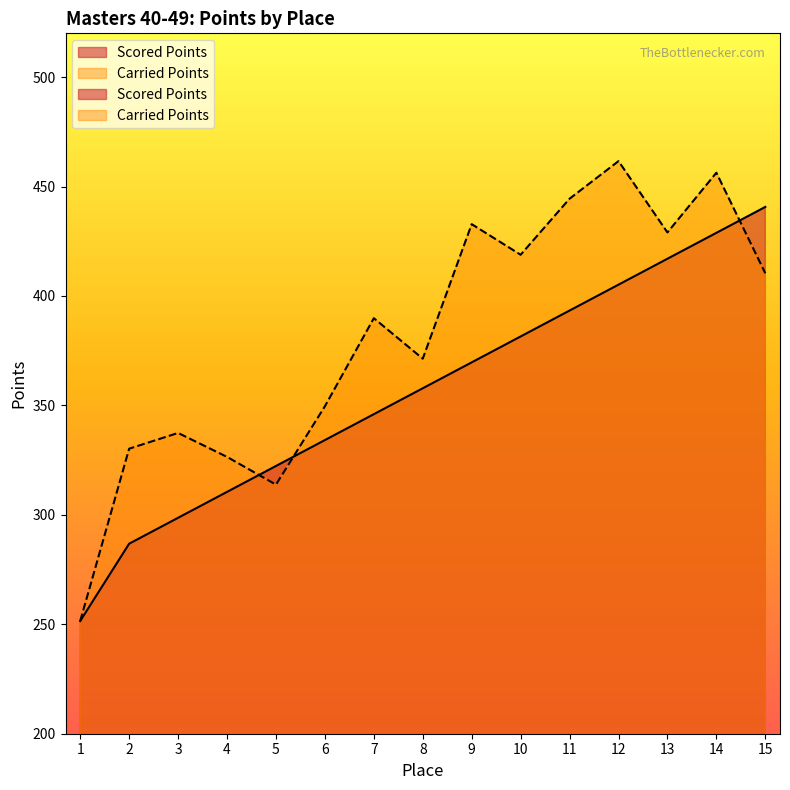

What is the difference between the highest and lowest values at 7?

43.9